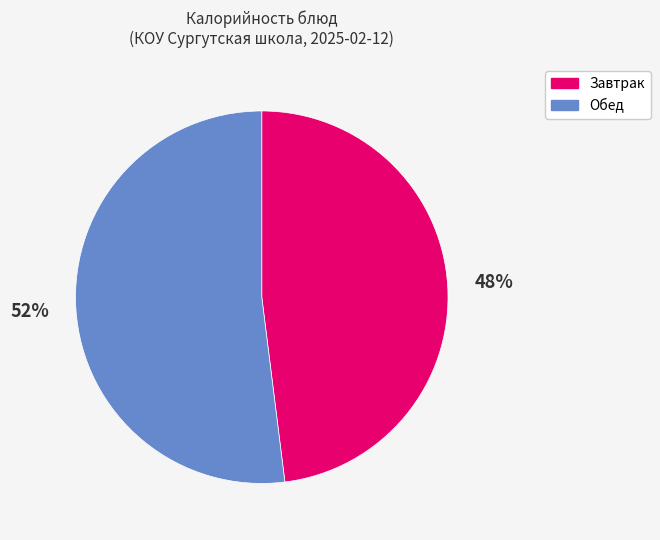

How many slices are in this pie chart?

2